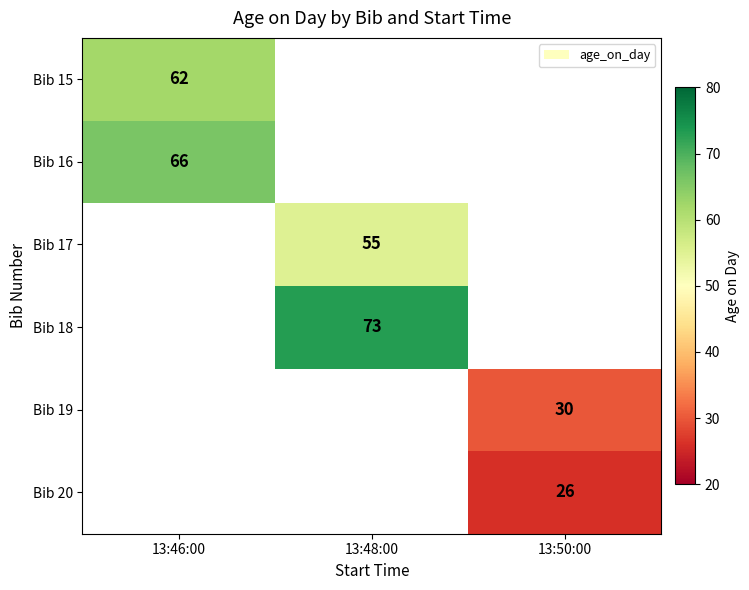

List the labels in order of Bib 20 value, smallest first.

13:46:00, 13:48:00, 13:50:00